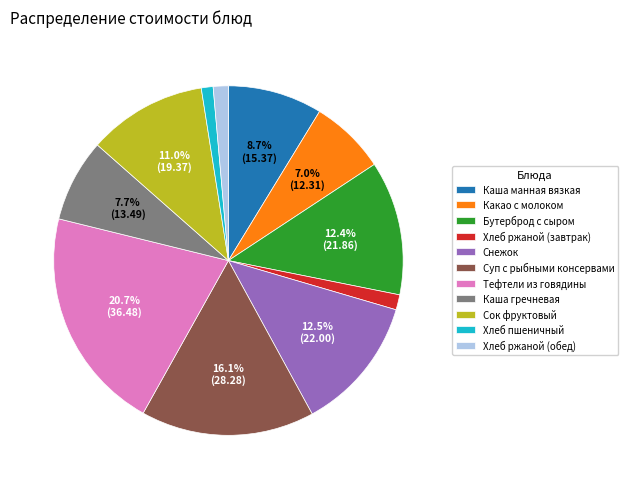

To the nearest percent, what is the average slice percentage?

9%